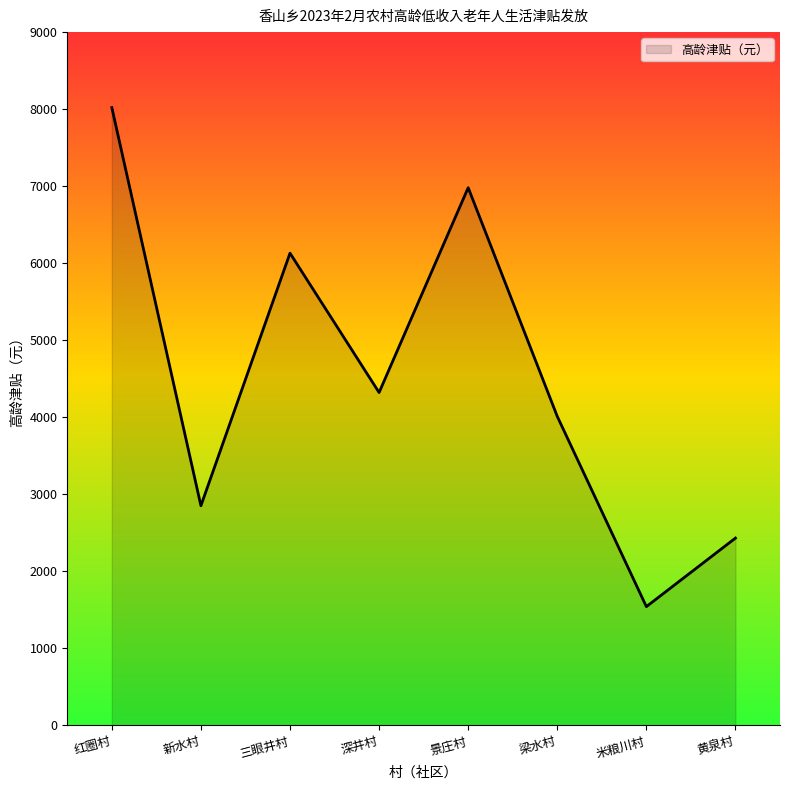

Reading left to right, list all the values displayed in this chart.

8020	2850	6130	4320	6980	4010	1540	2430